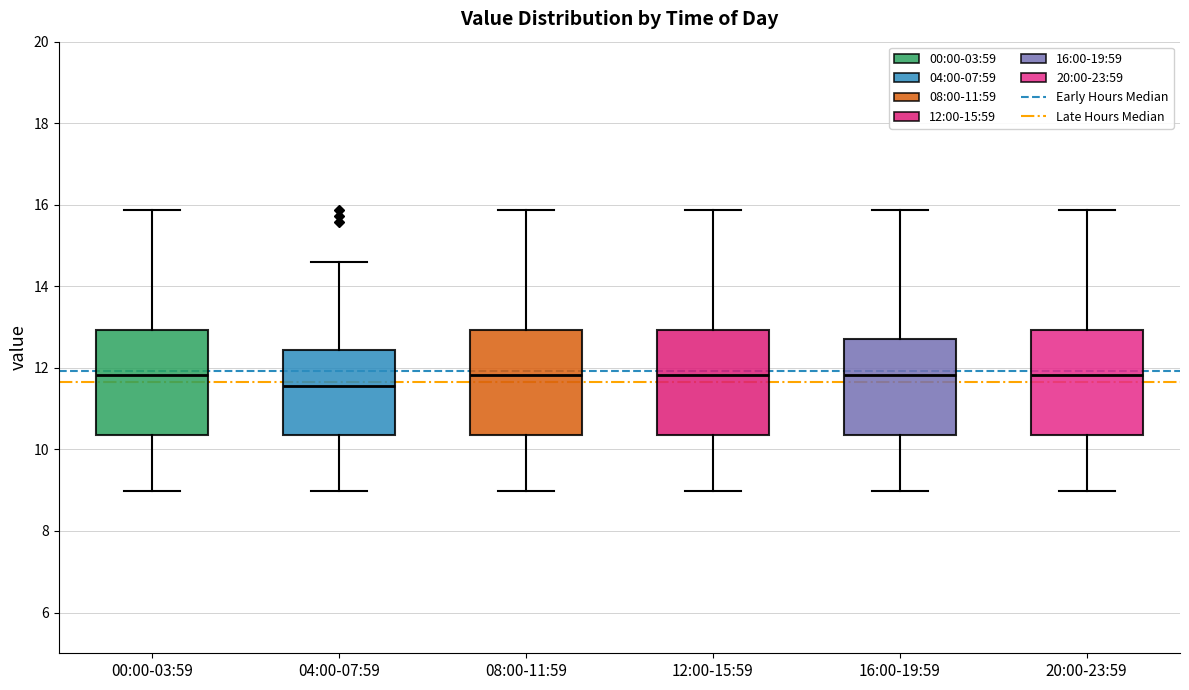

Reading left to right, read every box against the y-axis: the position of its median line, the range the box covers, and the ends of its whiskers. The values are not printed on the chart, so give them approximately, as read against the axis.

00:00-03:59: median 11.8, box 10.4 to 13.0, whiskers 9.0 to 15.8
04:00-07:59: median 11.6, box 10.4 to 12.4, whiskers 9.0 to 14.6
08:00-11:59: median 11.8, box 10.4 to 13.0, whiskers 9.0 to 15.8
12:00-15:59: median 11.8, box 10.4 to 13.0, whiskers 9.0 to 15.8
16:00-19:59: median 11.8, box 10.4 to 12.6, whiskers 9.0 to 15.8
20:00-23:59: median 11.8, box 10.4 to 13.0, whiskers 9.0 to 15.8